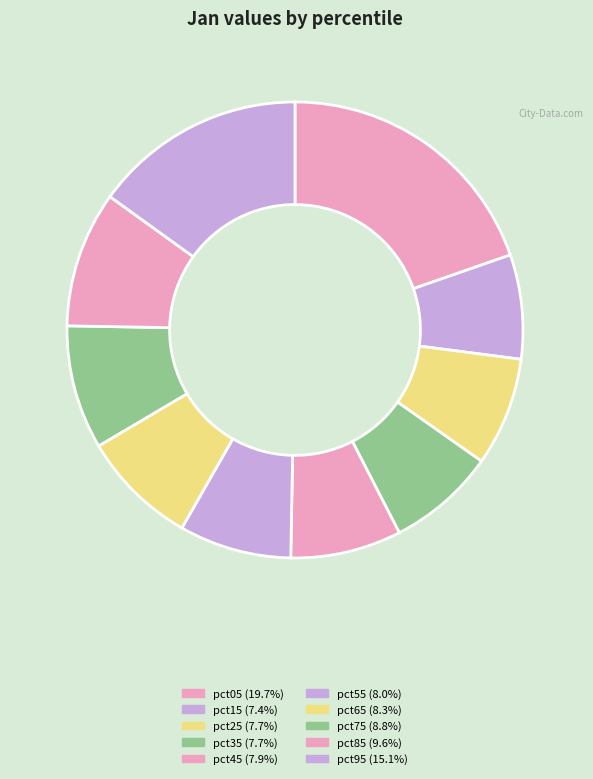

What is the change in value from pct05 to pct65?

-0.4